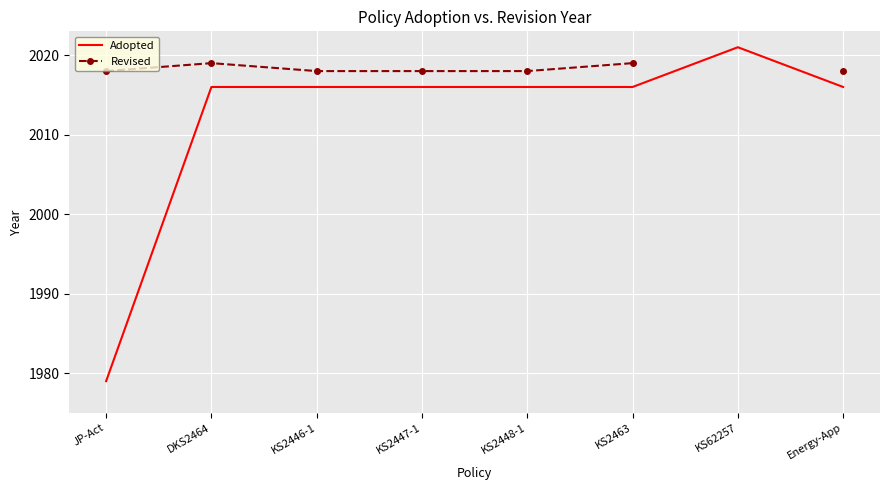

At which category does Revised reach its first local peak?

DKS2464